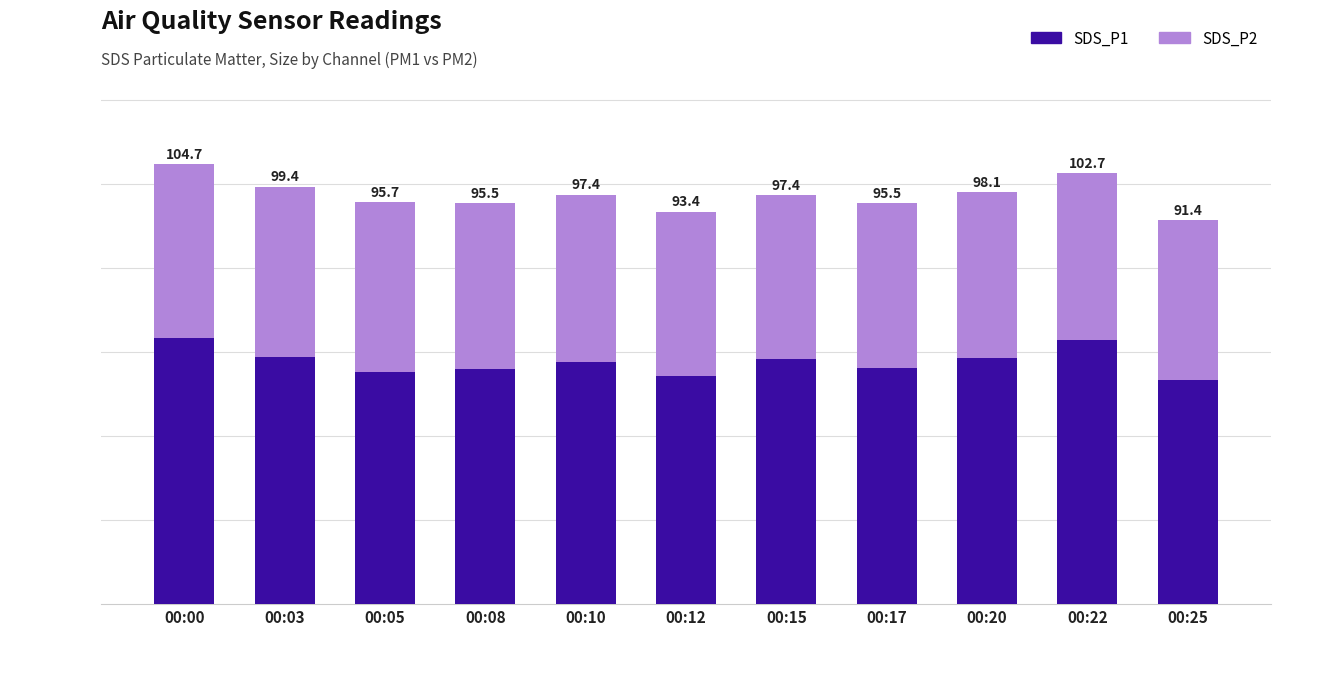

What are all the series names shown in the legend?

SDS_P1, SDS_P2